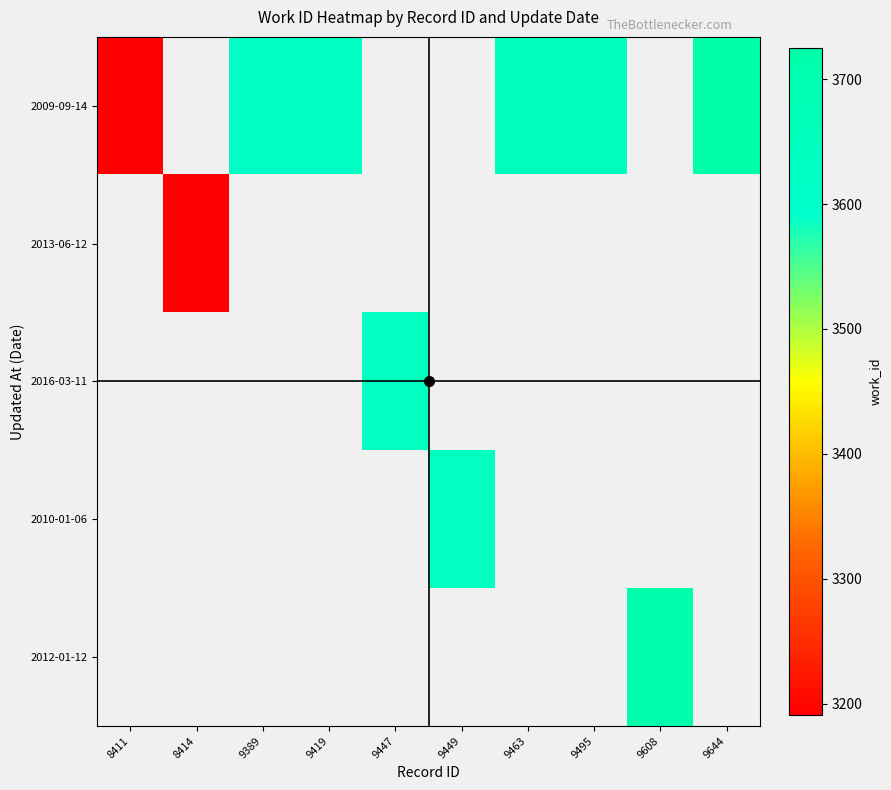

What is the minimum value shown in the chart?

3191.0